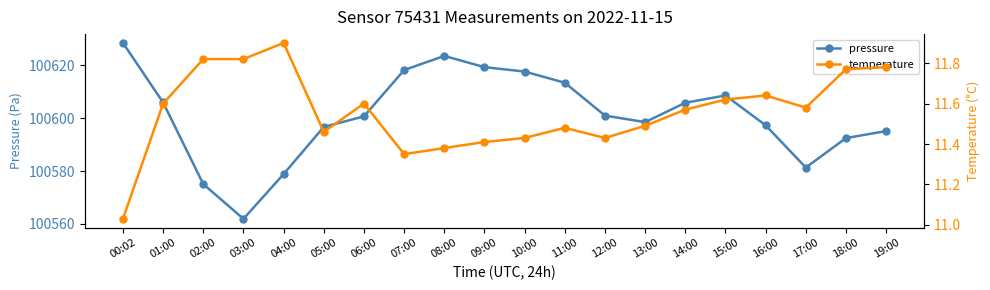

True or false: pressure and temperature cross at least once.

False